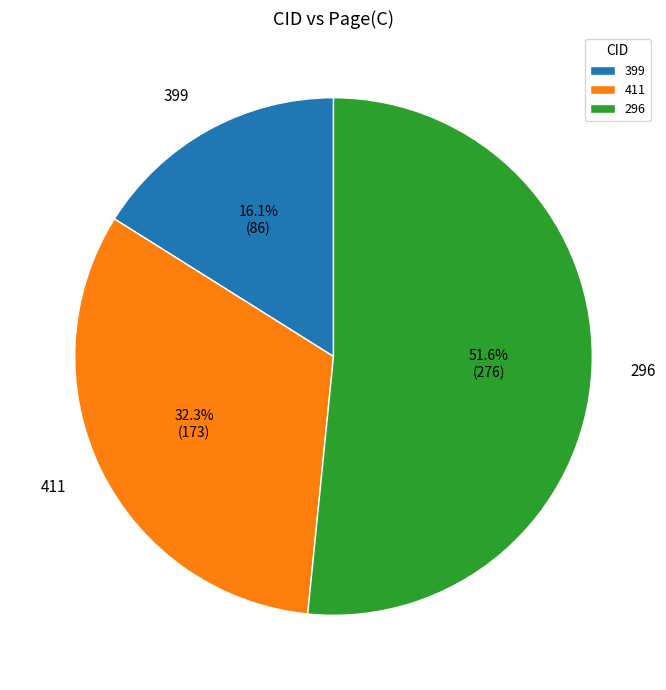

Which slice is the smallest?

399